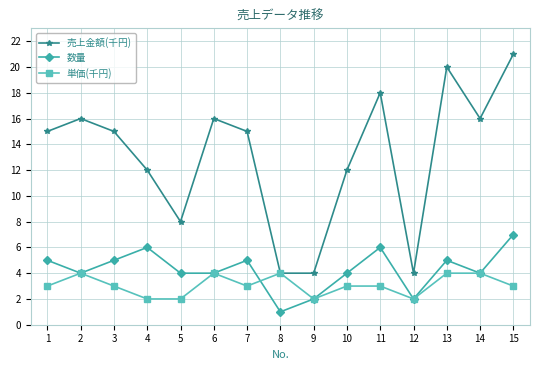

Reading right to left, what are all the values shown in this chart?

売上金額(千円): 15=21	14=16	13=20	12=4	11=18	10=12	9=4	8=4	7=15	6=16	5=8	4=12	3=15	2=16	1=15
数量: 15=7	14=4	13=5	12=2	11=6	10=4	9=2	8=1	7=5	6=4	5=4	4=6	3=5	2=4	1=5
単価(千円): 15=3	14=4	13=4	12=2	11=3	10=3	9=2	8=4	7=3	6=4	5=2	4=2	3=3	2=4	1=3